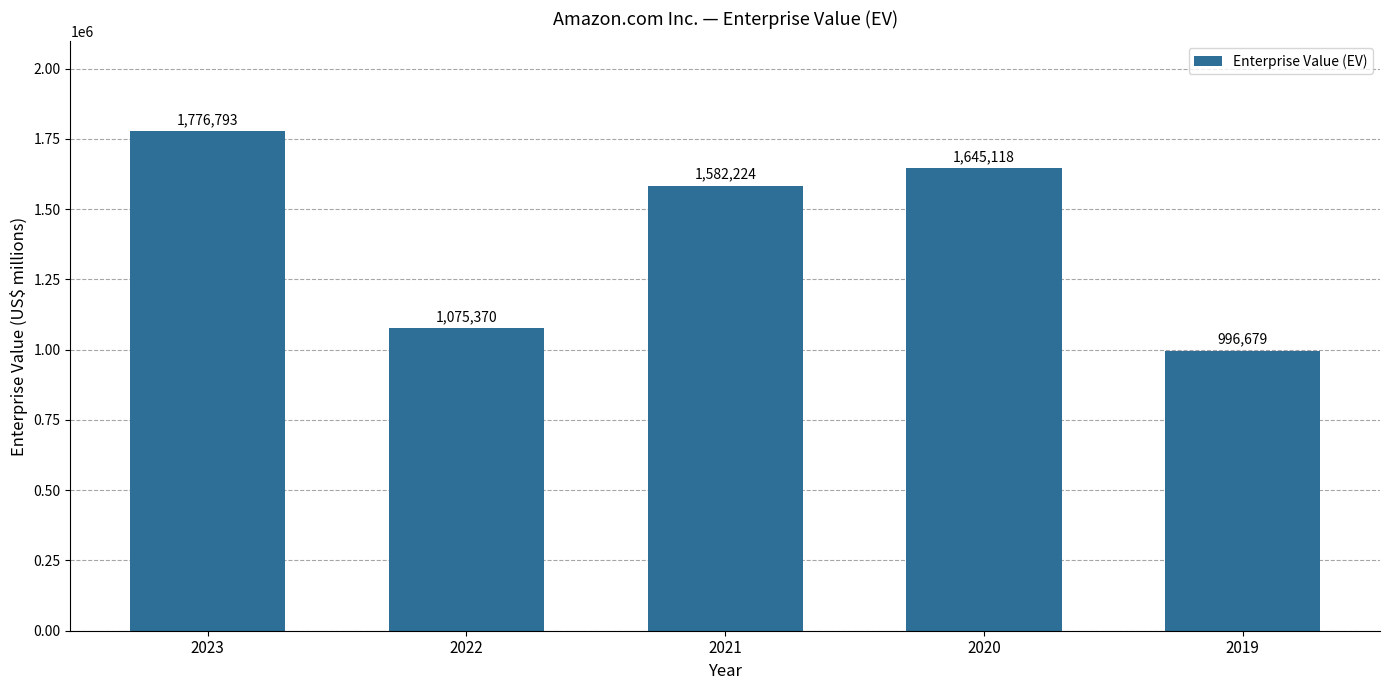

Are the bars grouped side by side (vs. stacked)?

No